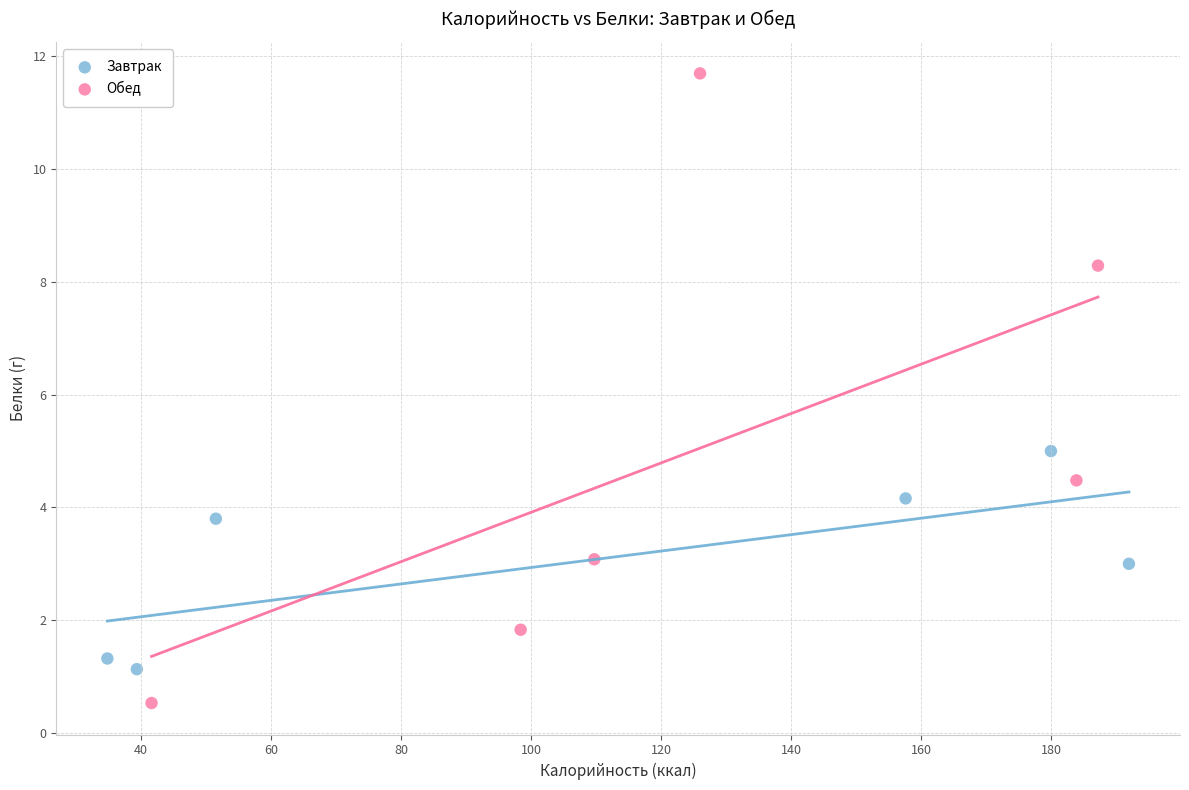

Which series reaches the minimum Y coordinate?

Обед